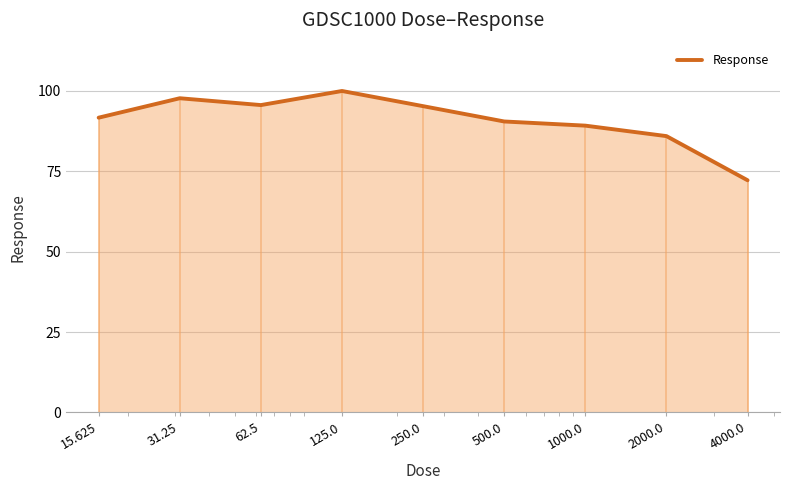

What is the value of the 3rd point from the left?

95.6